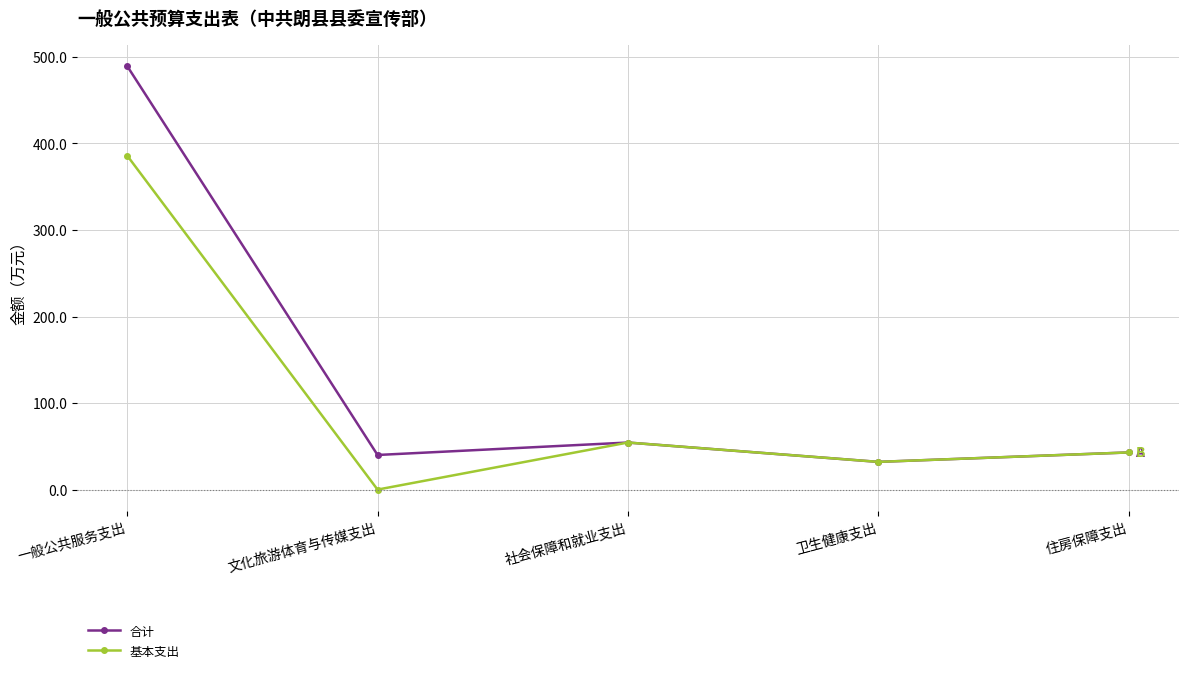

At how many categories does at least one series exceed 378?

1